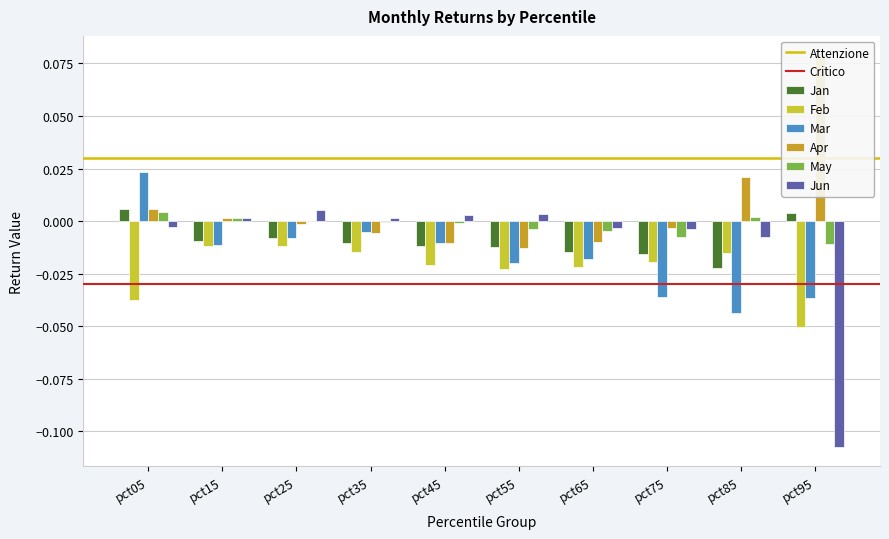

What is the difference between the maximum and minimum values in the Mar series?

0.1